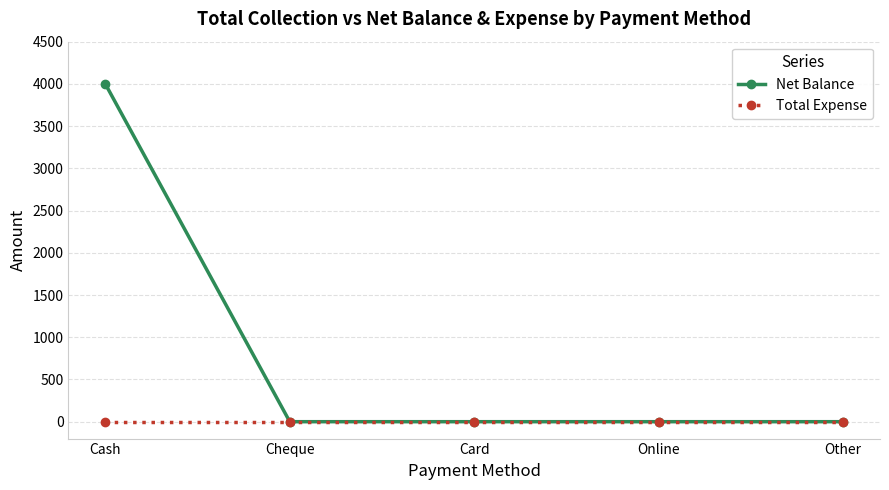

True or false: Net Balance has a value of 4000 at Cash.

True